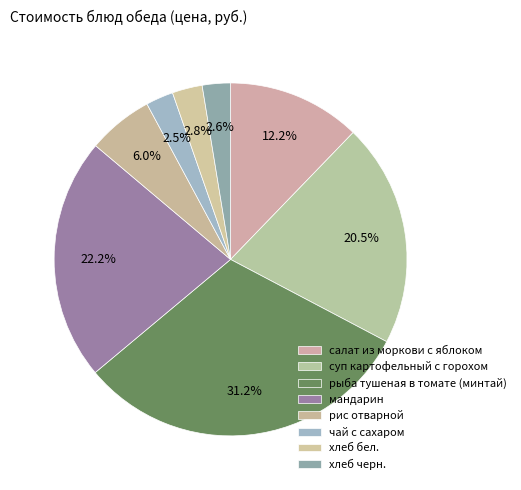

What is the change in value from салат из моркови с яблоком to чай с сахаром?

-6.5